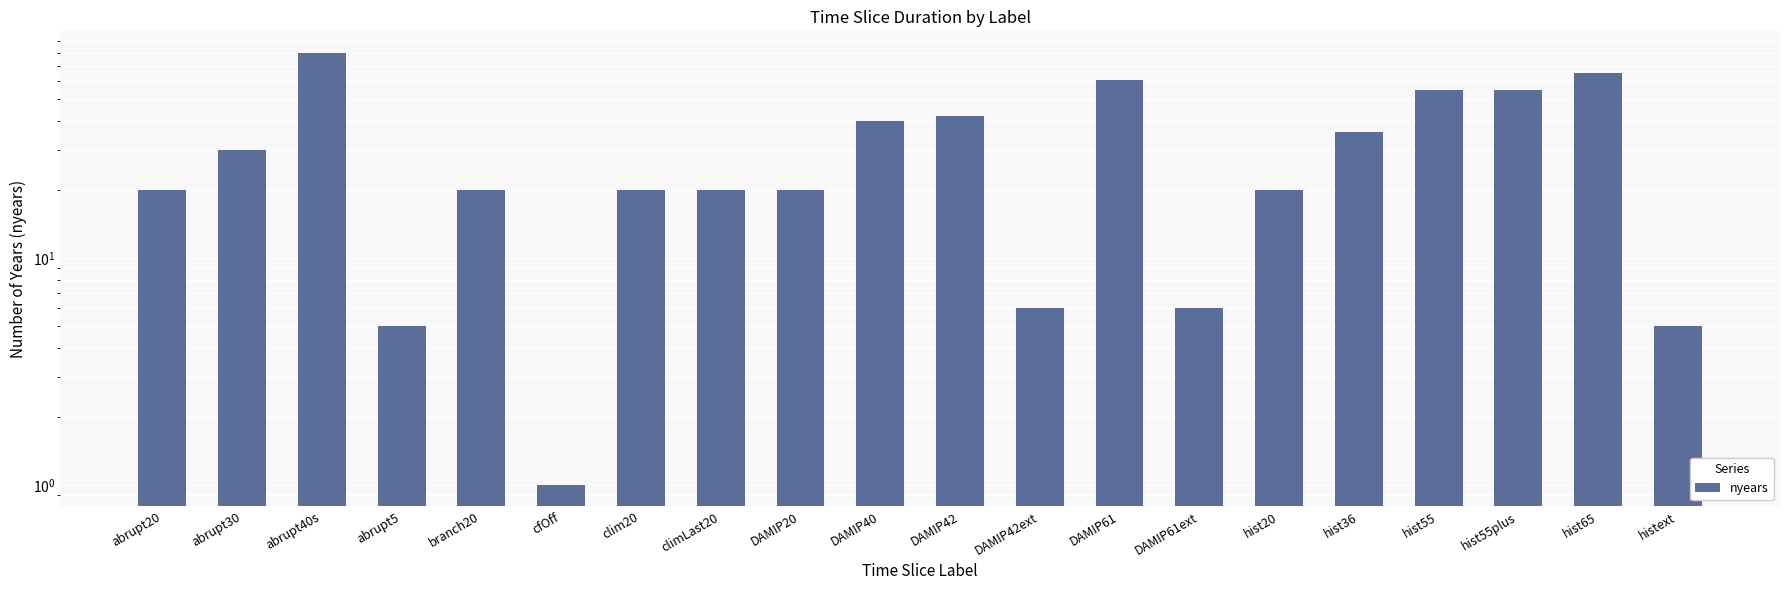

The value at abrupt20 is 12. True or false?

False